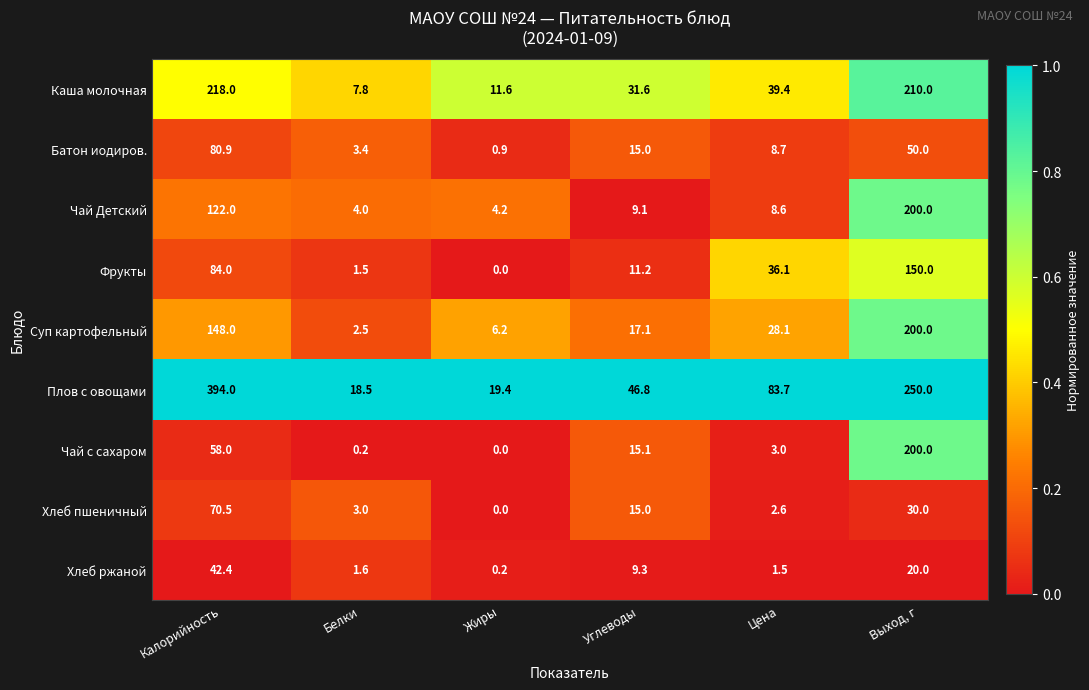

Where does the Чай Детский series first go above 9?

Калорийность